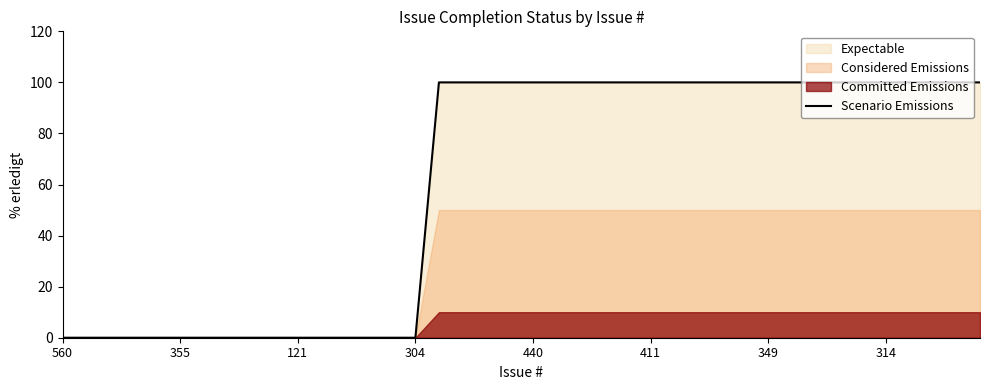

Does the chart display data point markers on the line(s)?

No